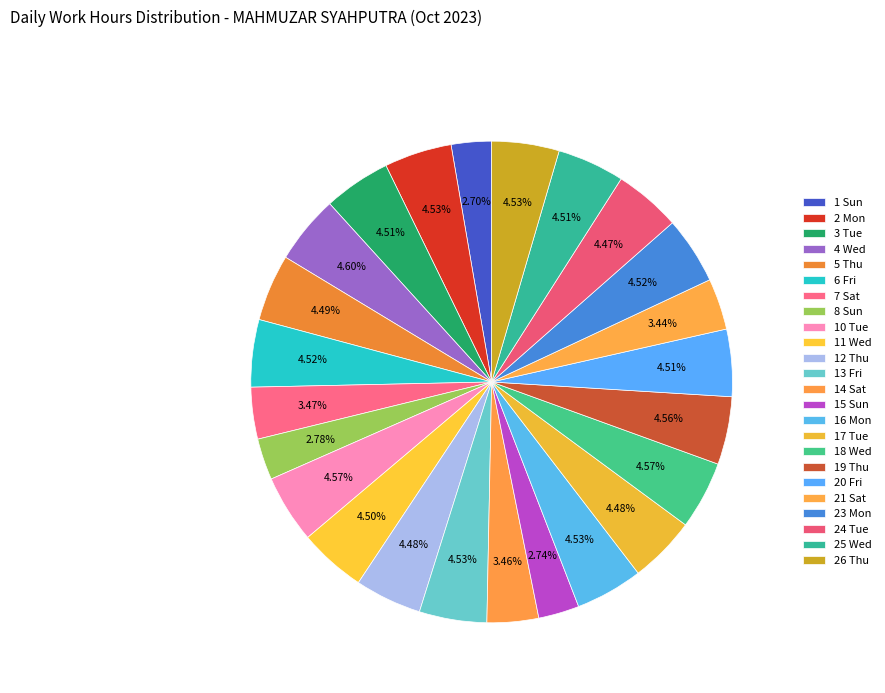

Which has a higher value, 17 Tue or 12 Thu?

12 Thu